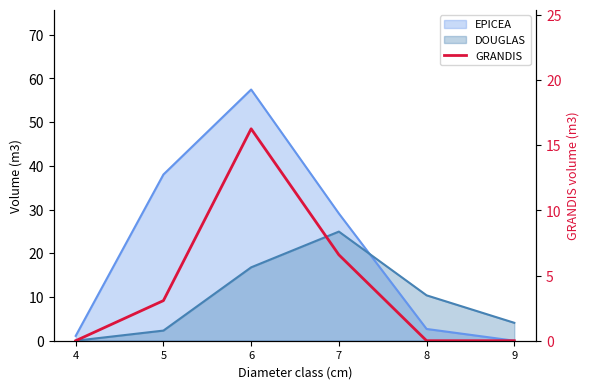

How many points are higher than both their immediate neighbors (excluding endpoints)?

1